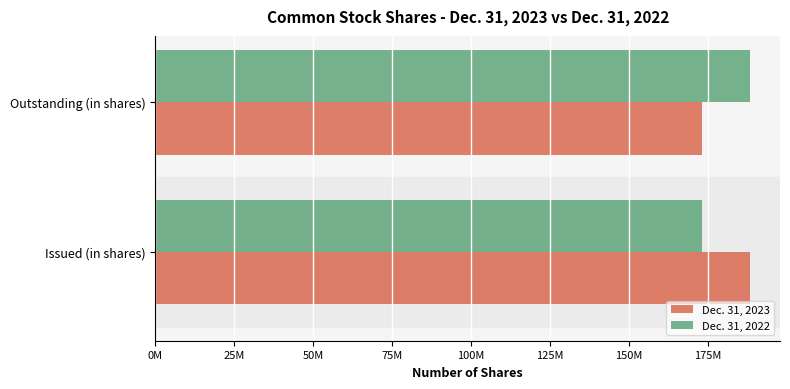

Rank the categories by Dec. 31, 2023 value from lowest to highest.

Outstanding (in shares), Issued (in shares)